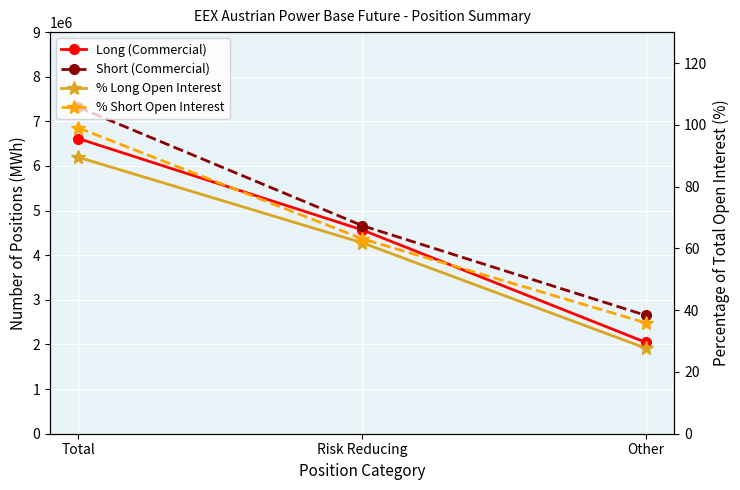

Reading left to right, list all the values displayed in this chart.

Long (Commercial): 6614060.0	4568038.0	2046022.0
Short (Commercial): 7315743.0	4664025.0	2651718.0
% Long Open Interest: 89.5	61.8	27.7
% Short Open Interest: 99.0	63.1	35.9